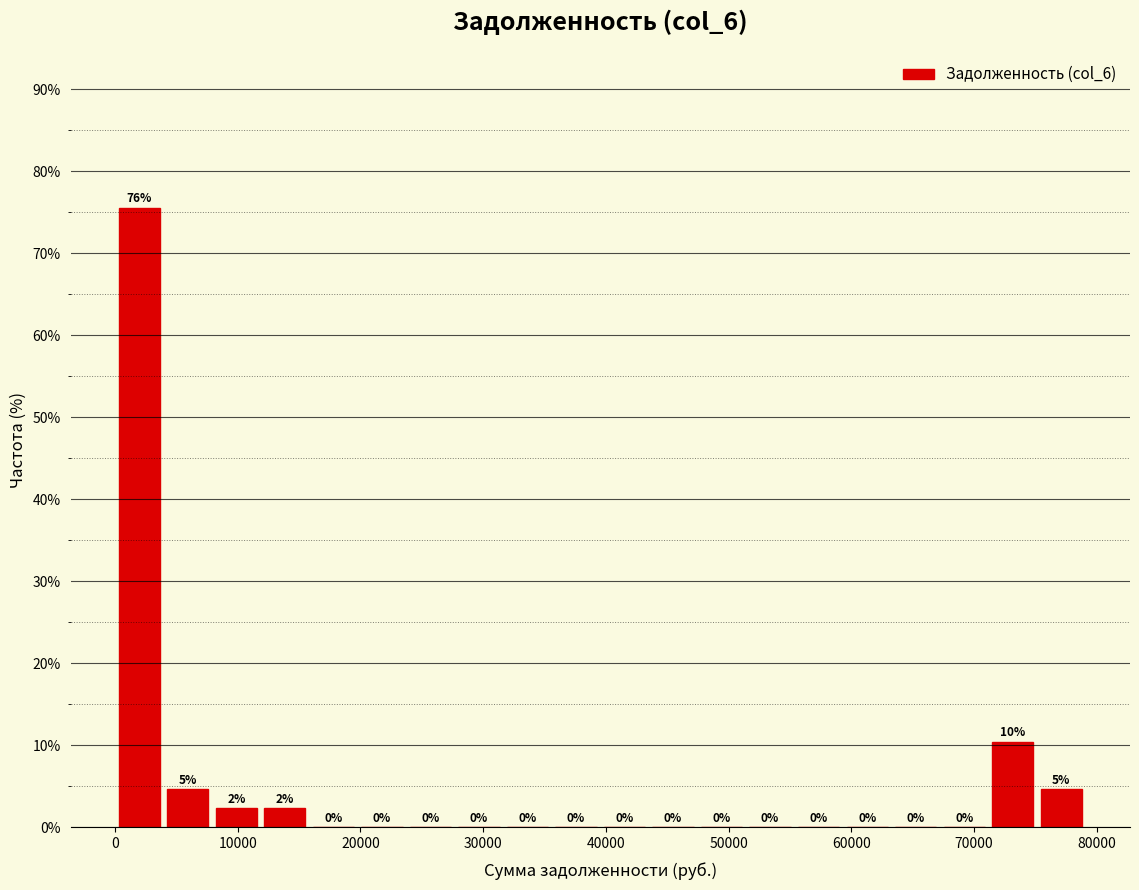

Around what value on the x-axis is the tallest bar? Give the approximate position of its centre, as read against the axis.

2000